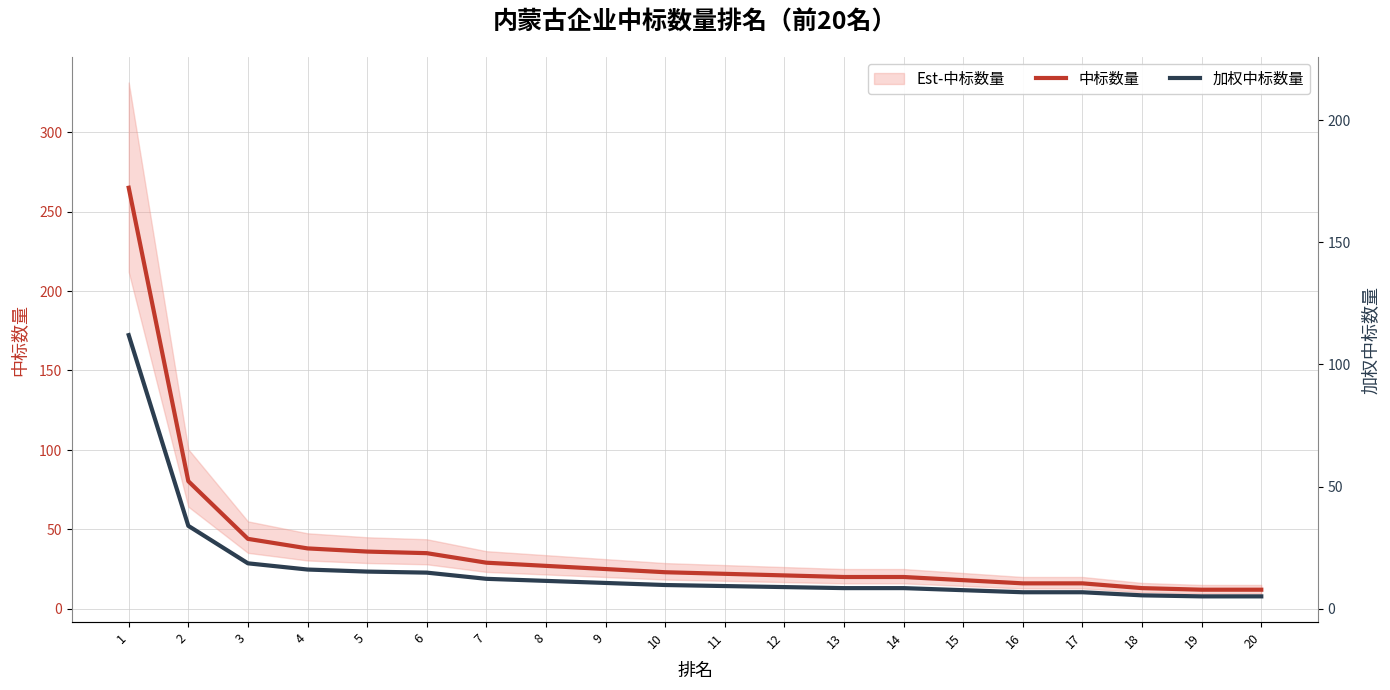

Rank the categories by 加权中标数量 value from lowest to highest.

19, 20, 18, 16, 17, 15, 13, 14, 12, 11, 10, 9, 8, 7, 6, 5, 4, 3, 2, 1